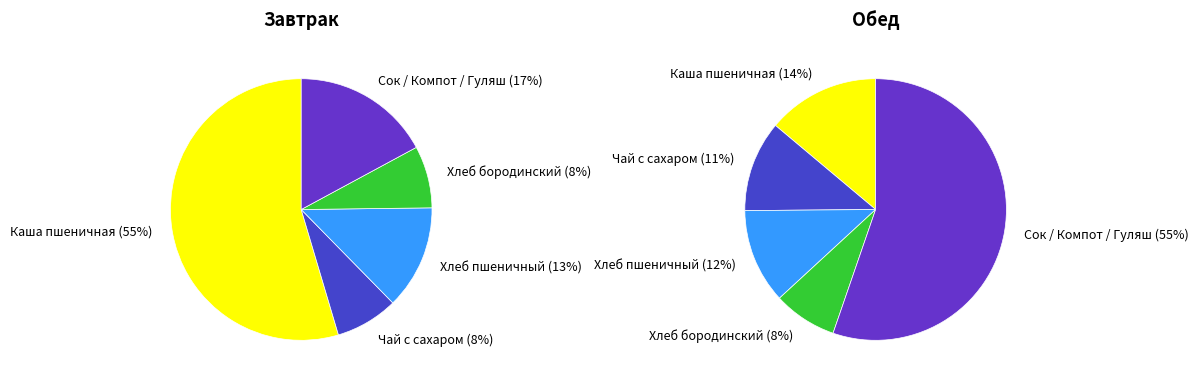

Count the number of slices in the pie.

5